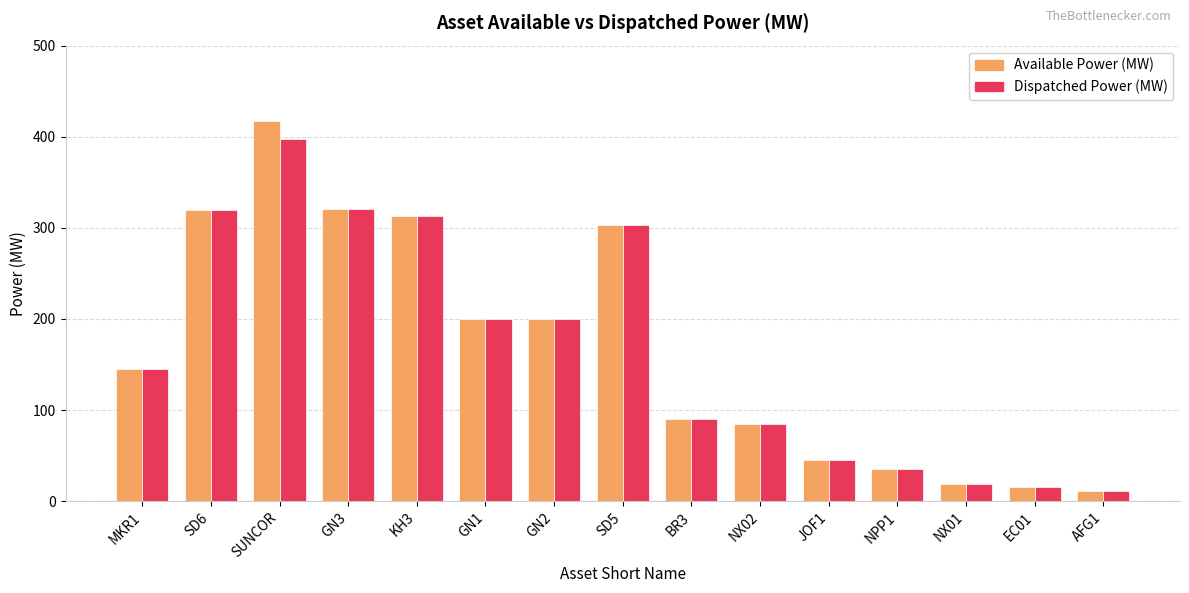

At which category is the sum across all series the highest?

SUNCOR